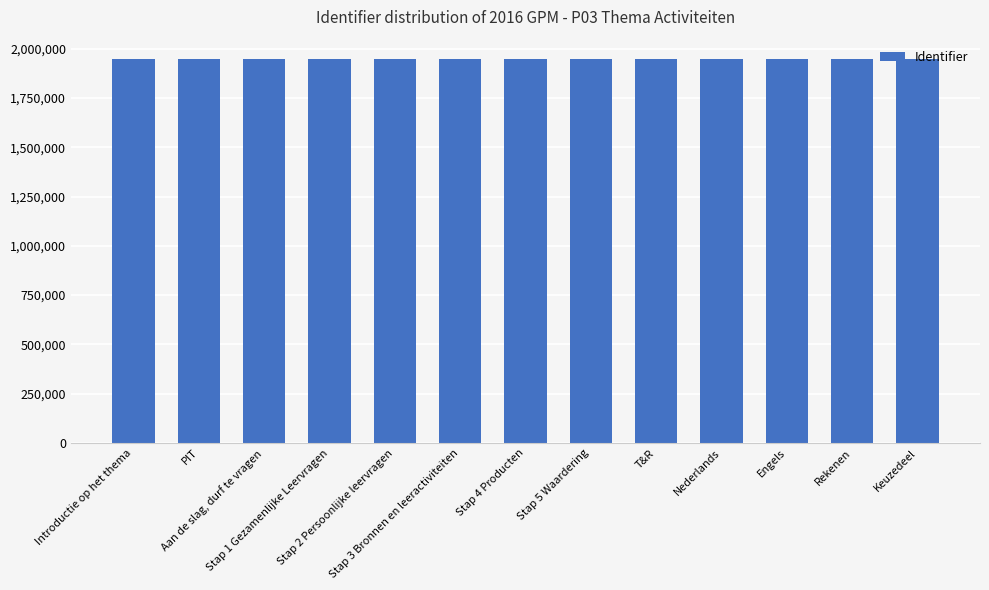

What is the value of the 13th bar from the left?

1948205